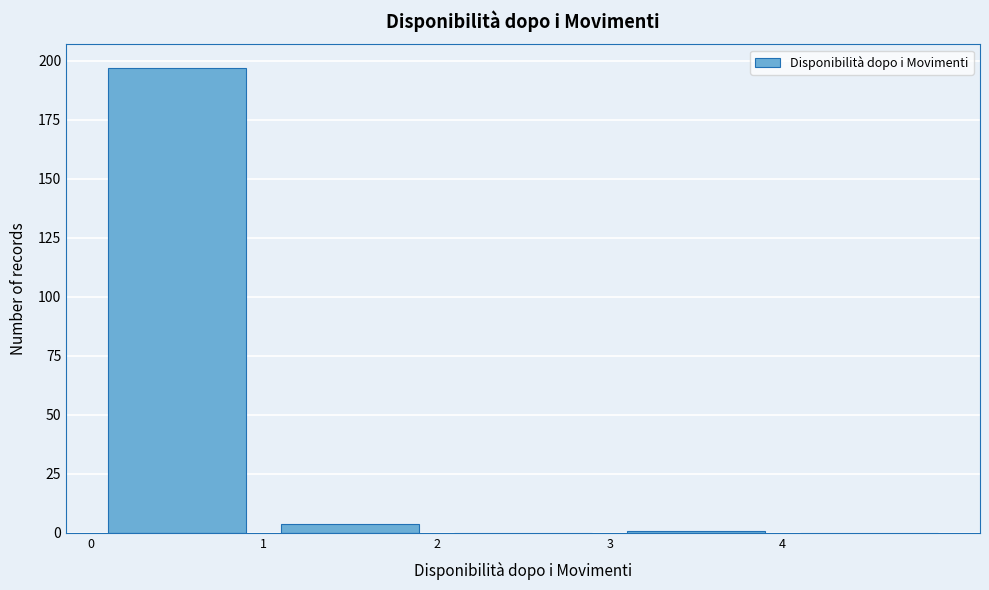

Over which range of the x-axis is the bar tallest?

0 to 1